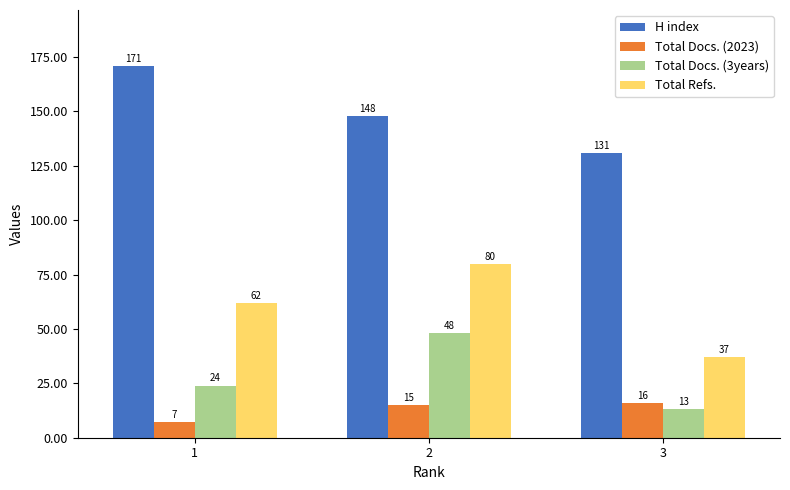

What is the approximate value of H index at 1, to the nearest 10?

170